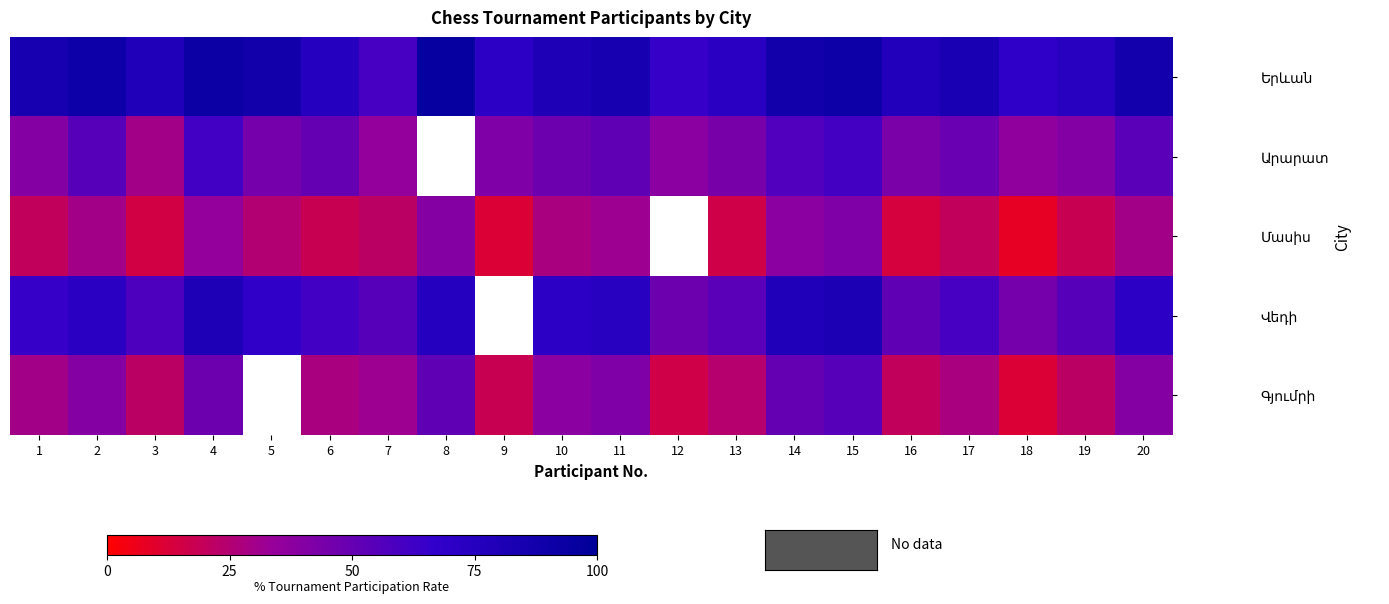

True or false: Մասիս has a value of 18.0 at 6.

True